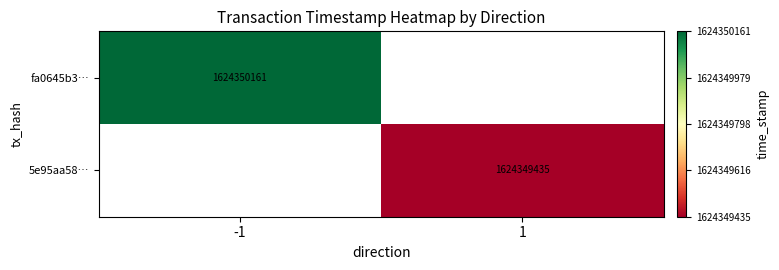

Which series has the largest total across all categories?

fa0645b36c22ddcb63b1c783b41c7c24bd118fa